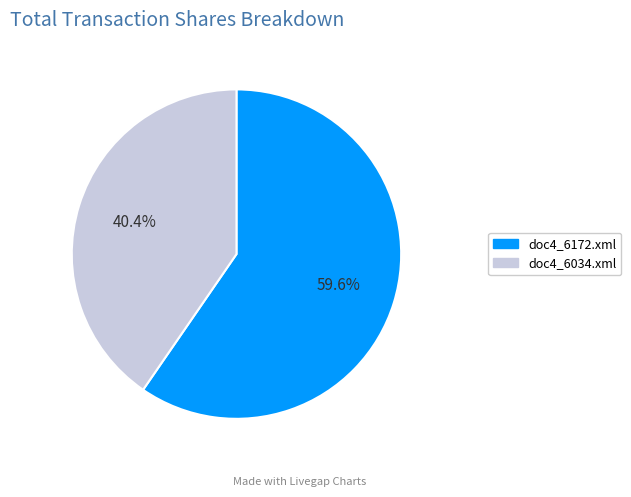

What percentage is the doc4_6172.xml slice, to the nearest percent?

60%